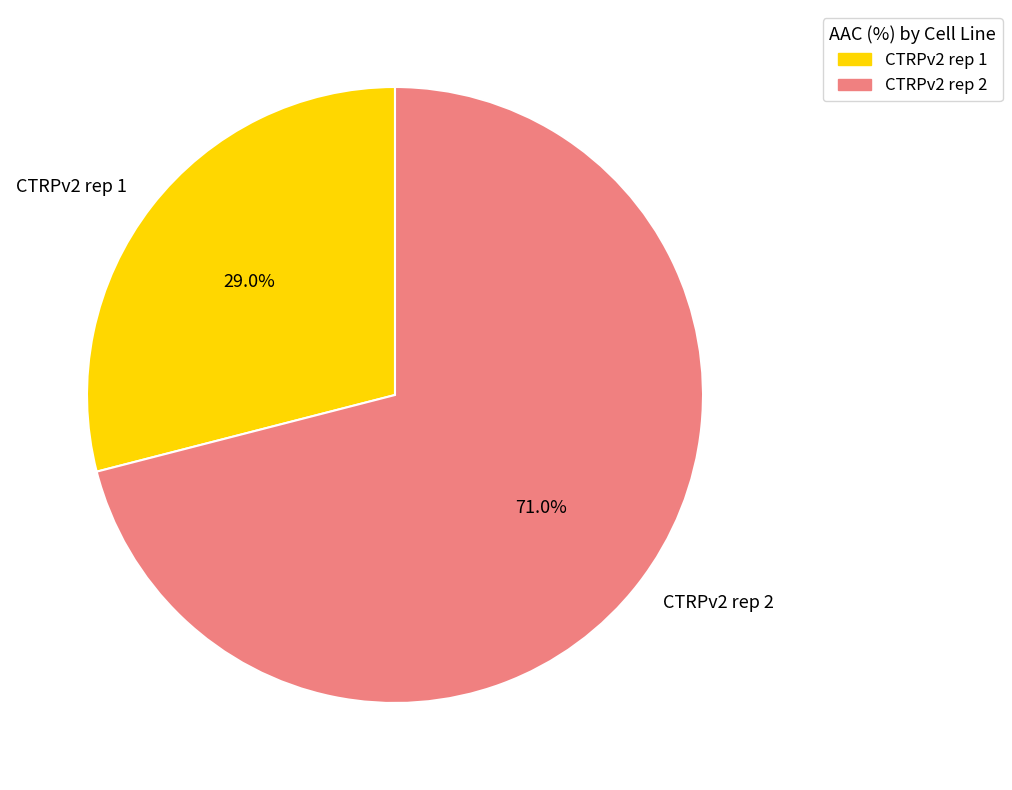

To the nearest percent, what percentage of the pie is CTRPv2 rep 2?

71%